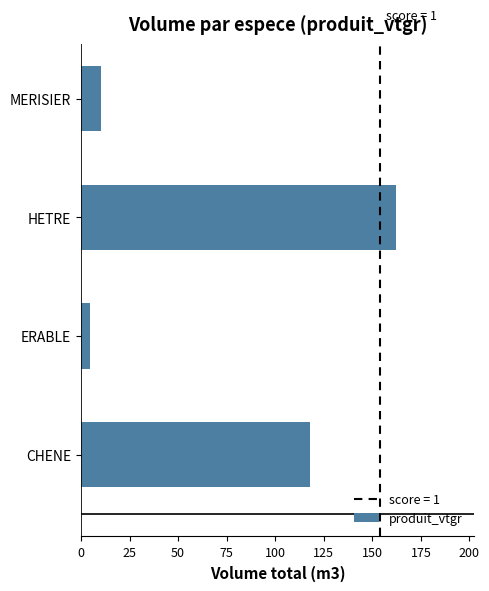

Rank the categories by value from highest to lowest.

HETRE, CHENE, MERISIER, ERABLE